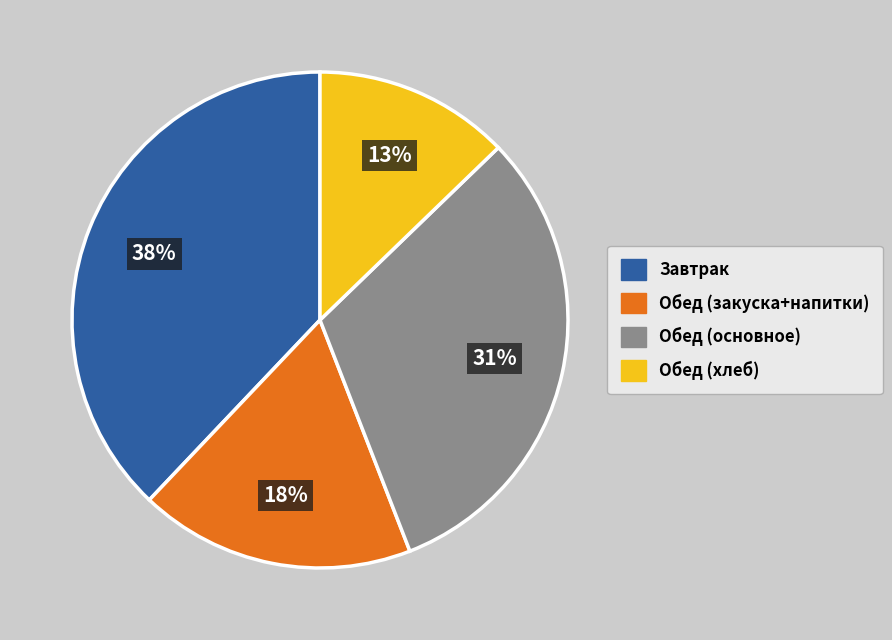

To the nearest percent, what percentage of the pie is Завтрак?

38%